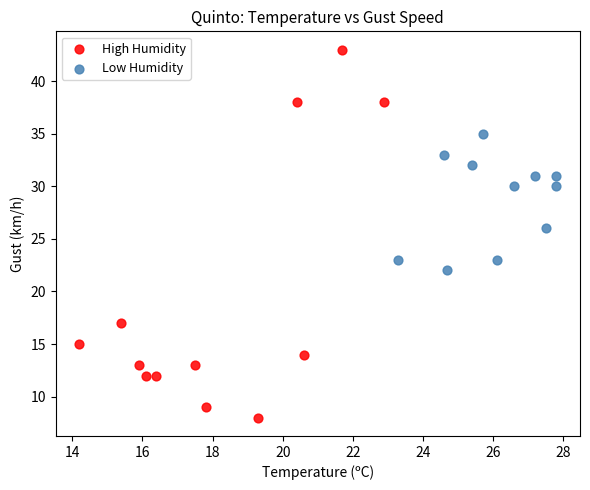

Which series contains the highest Y value?

High Humidity